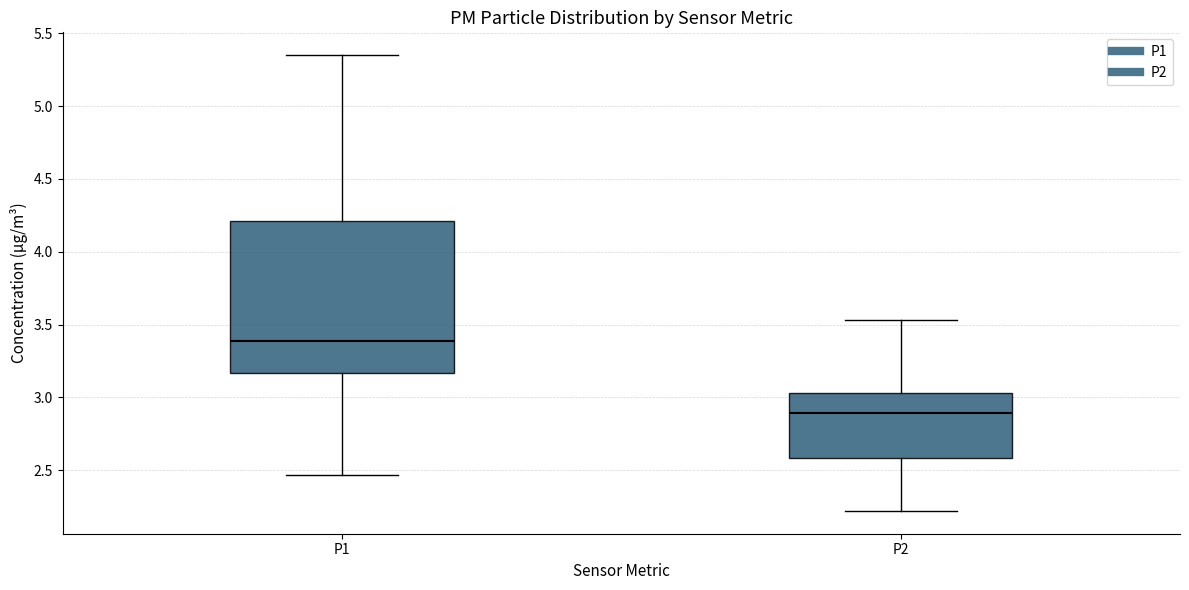

Reading left to right, transcribe this box plot: for each box, give where its median line is, the range the box spans, and where its two whiskers end, as read against the y-axis. The values are not printed on the chart, so give them approximately, as read against the axis.

P1: median 3.40, box 3.15 to 4.20, whiskers 2.45 to 5.35
P2: median 2.90, box 2.60 to 3.05, whiskers 2.20 to 3.55